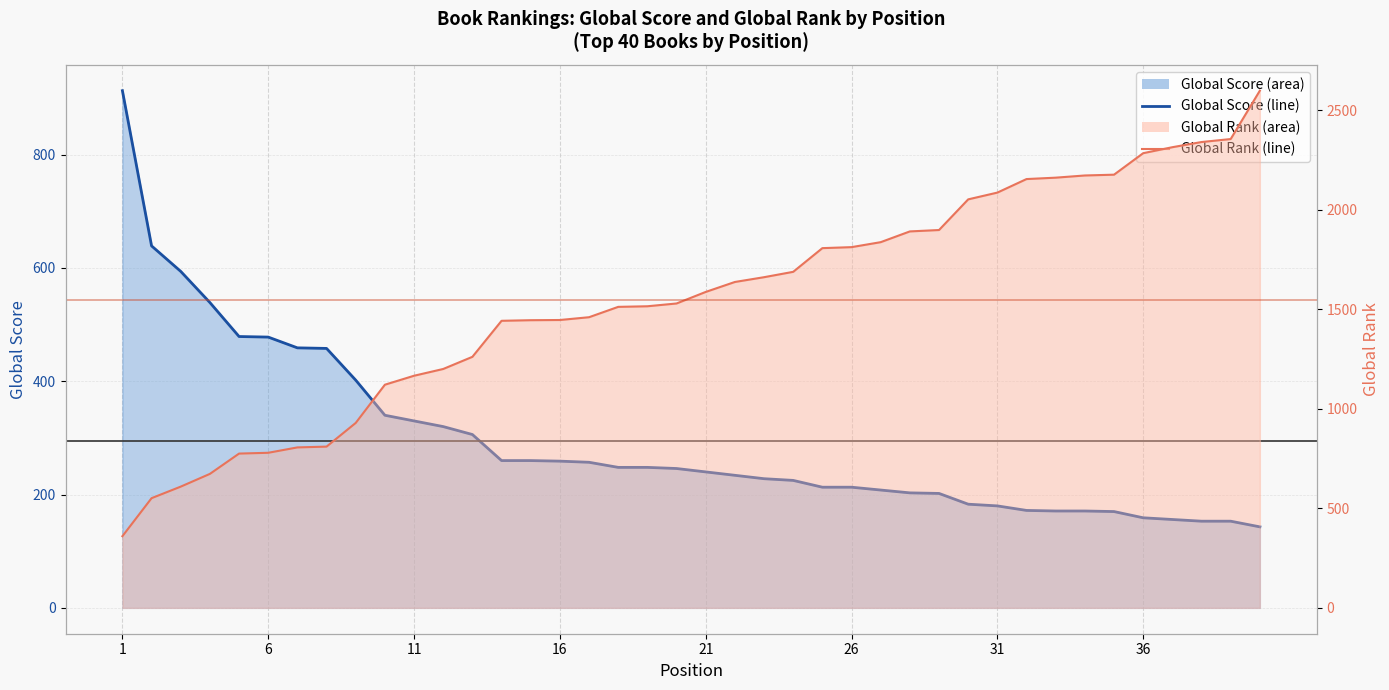

At how many categories does at least one series exceed 2174?

6